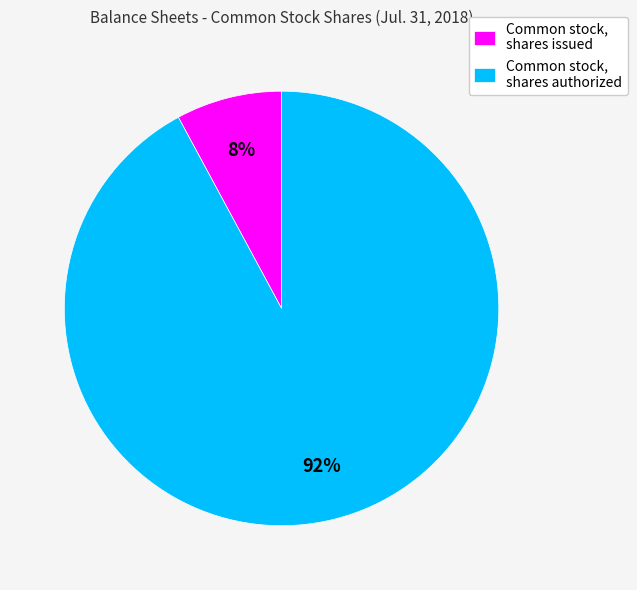

The Common stock, shares issued slice represents 8% of the pie. True or false?

True